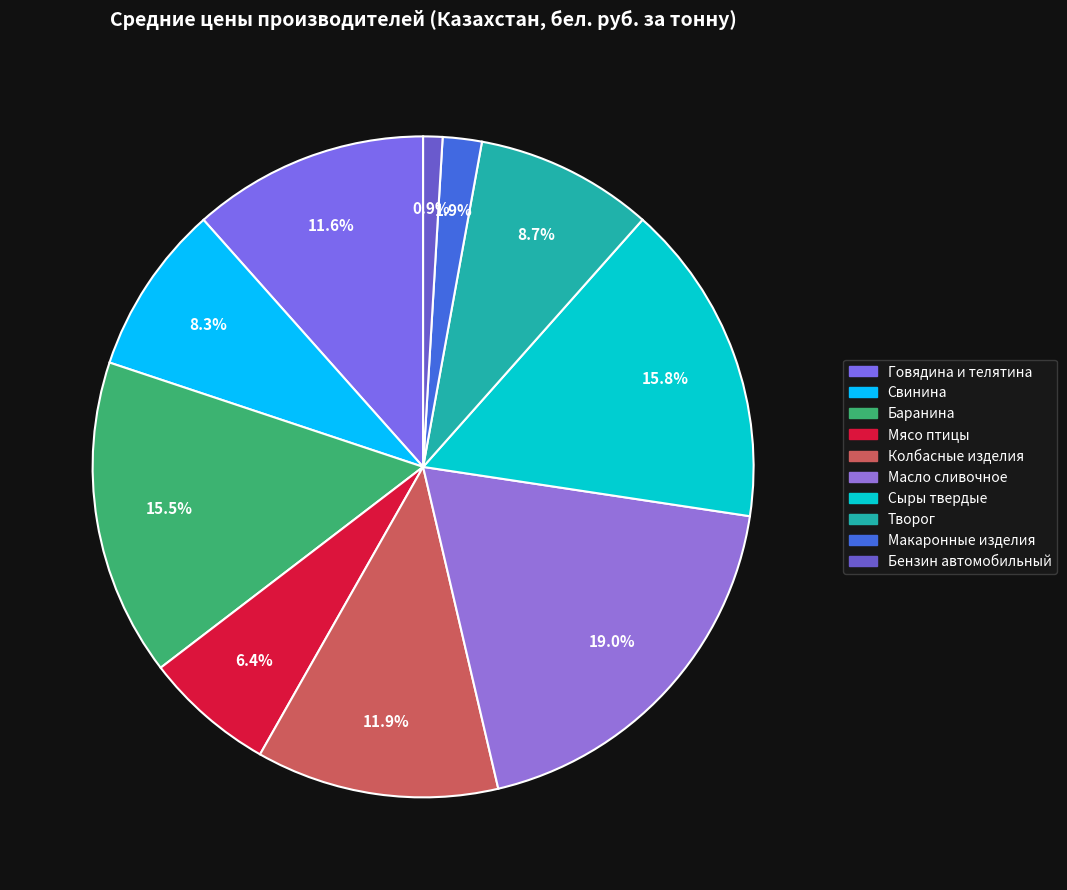

To the nearest percent, what is the average slice percentage?

10%